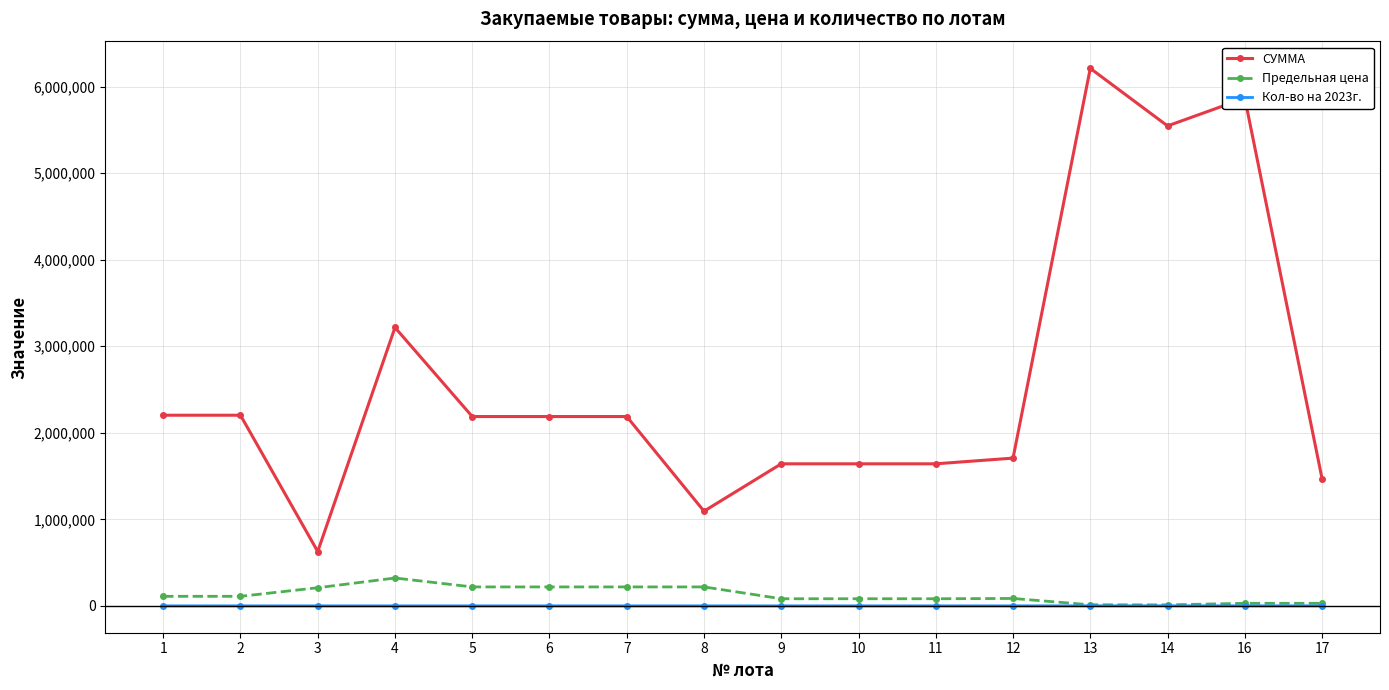

The value of СУММА at 14 is 7283928. True or false?

False